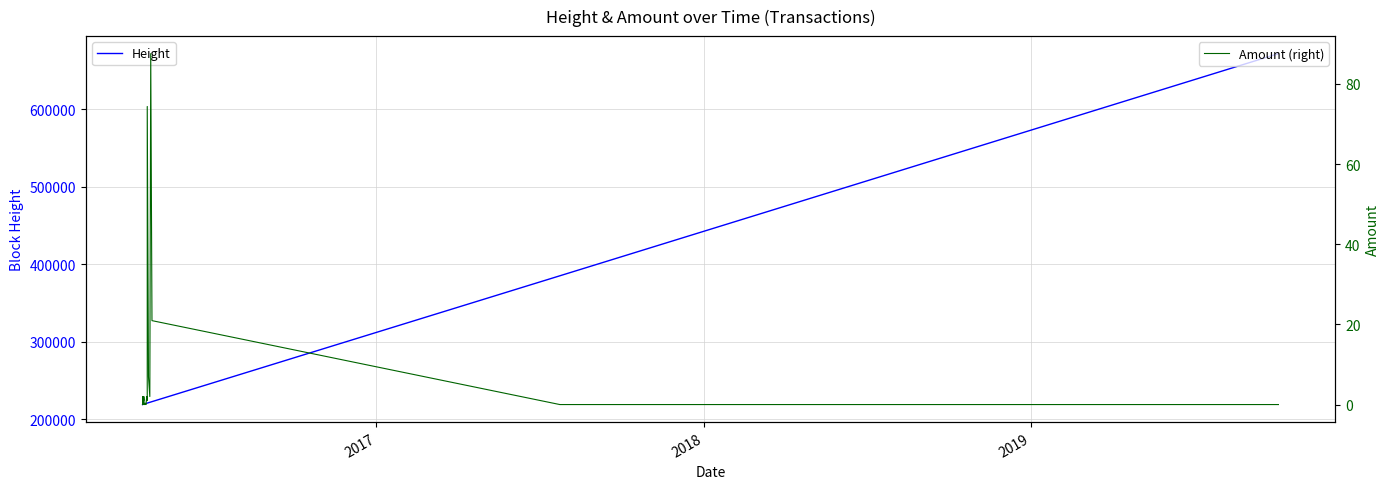

Rank the series by their average value, from highest to lowest.

Height, Amount (right)